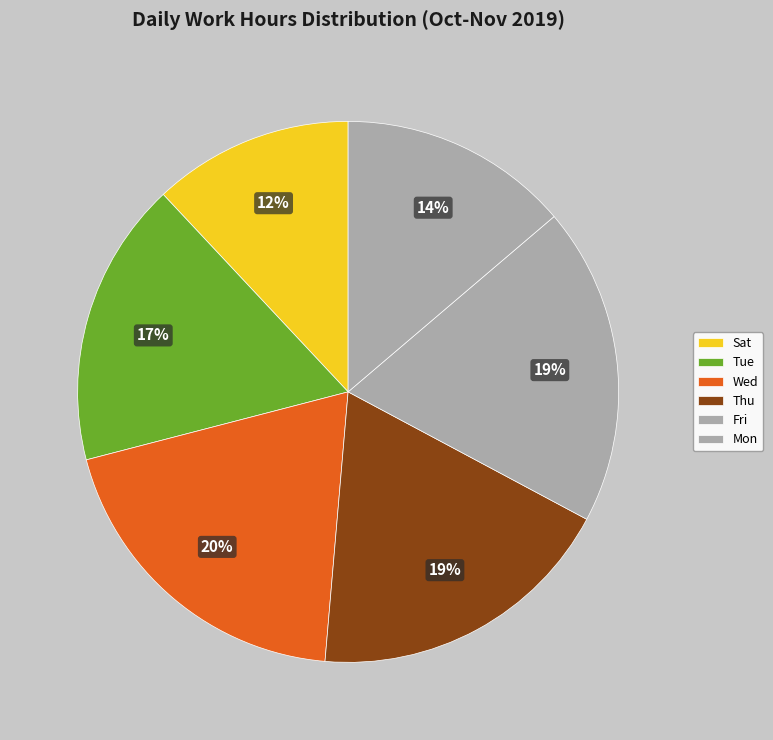

How many segments does this pie chart have?

6